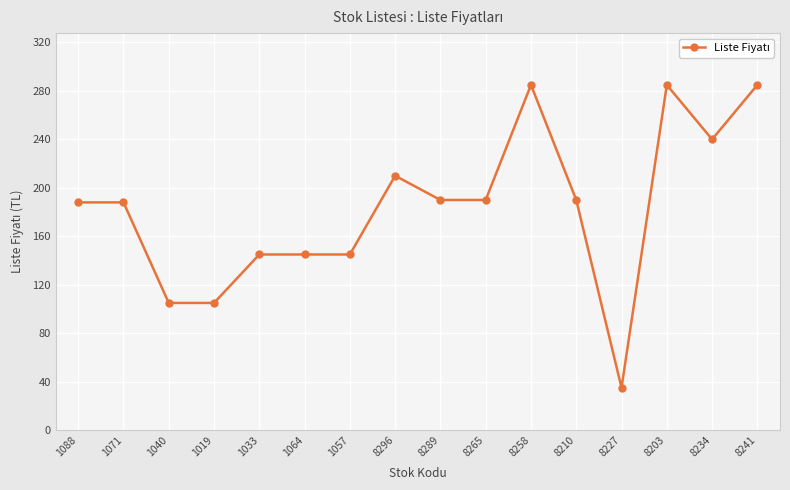

The chart shows a value of 145 at 1033. True or false?

True